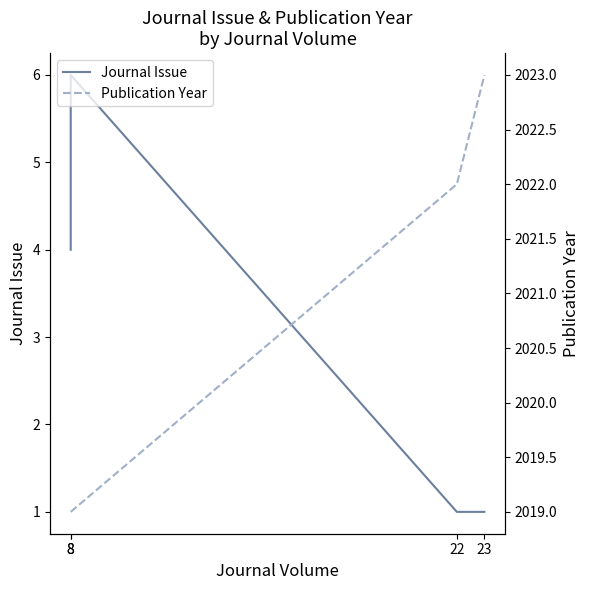

Is it true that Publication Year equals 1176 at 22?

False